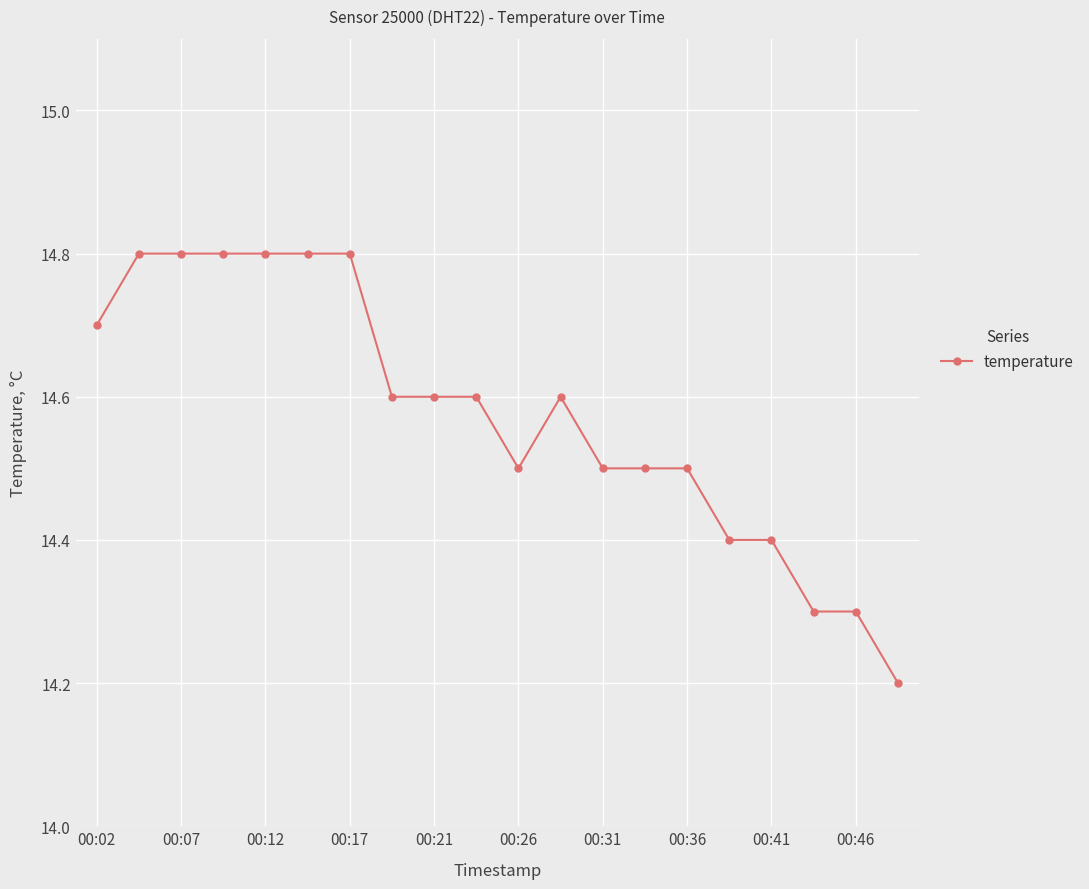

True or false: there are more than 0 points higher than both neighbors.

True